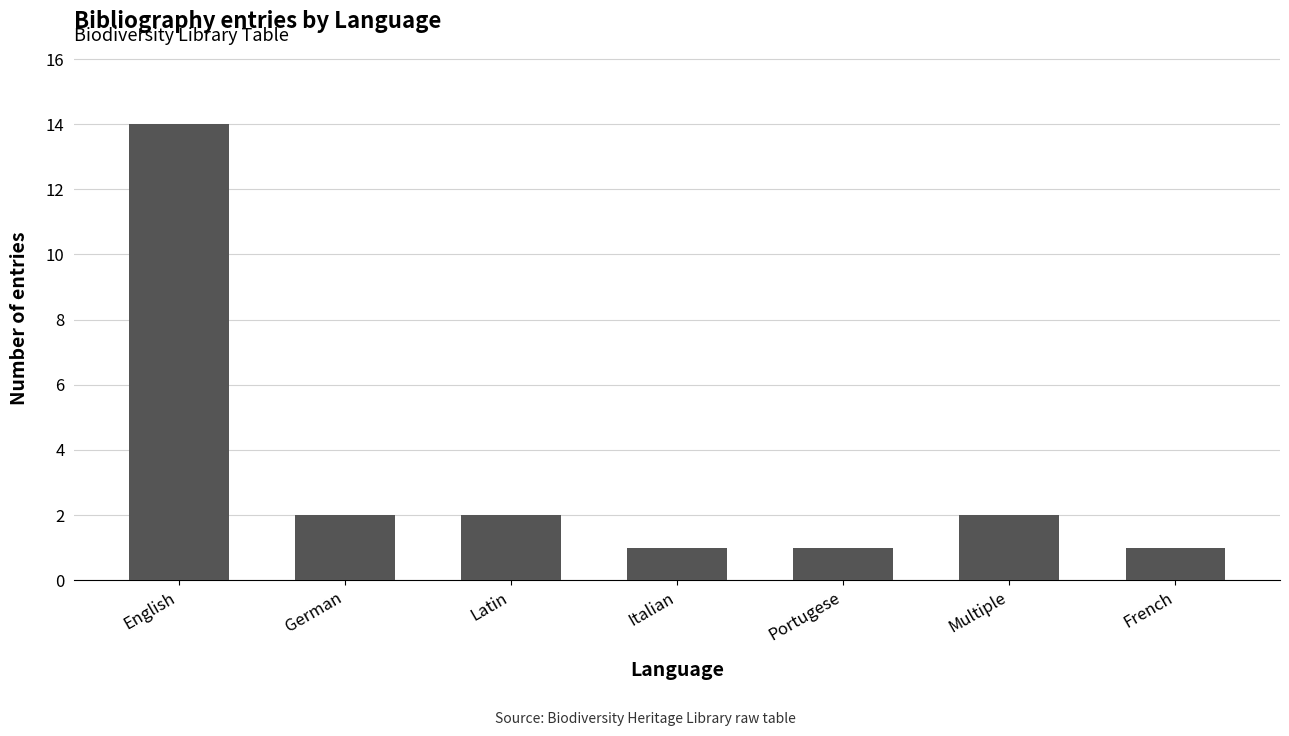

Reading left to right, list all the values displayed in this chart.

14	2	2	1	1	2	1